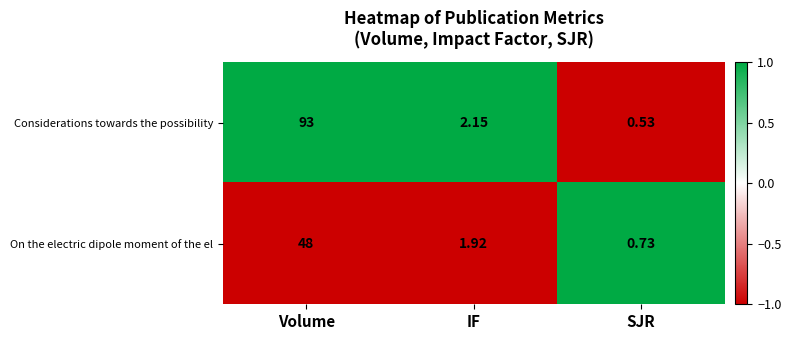

At which label does Considerations towards the possibility reach its minimum?

SJR